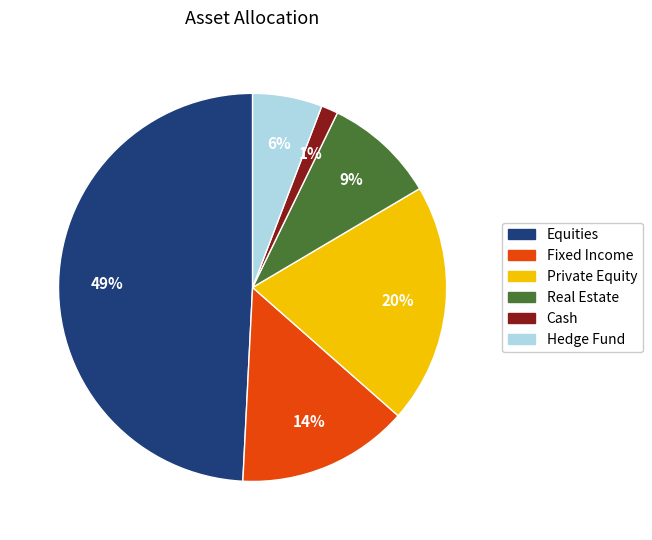

True or false: Fixed Income accounts for 8% of the total.

False